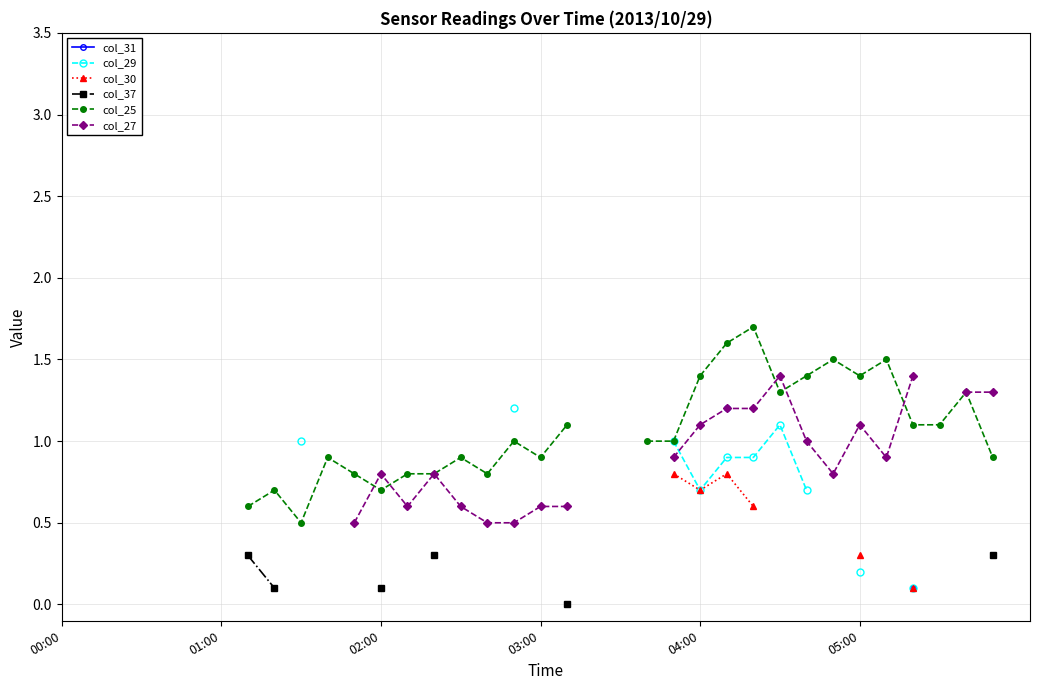

How many lines are shown in the chart?

6